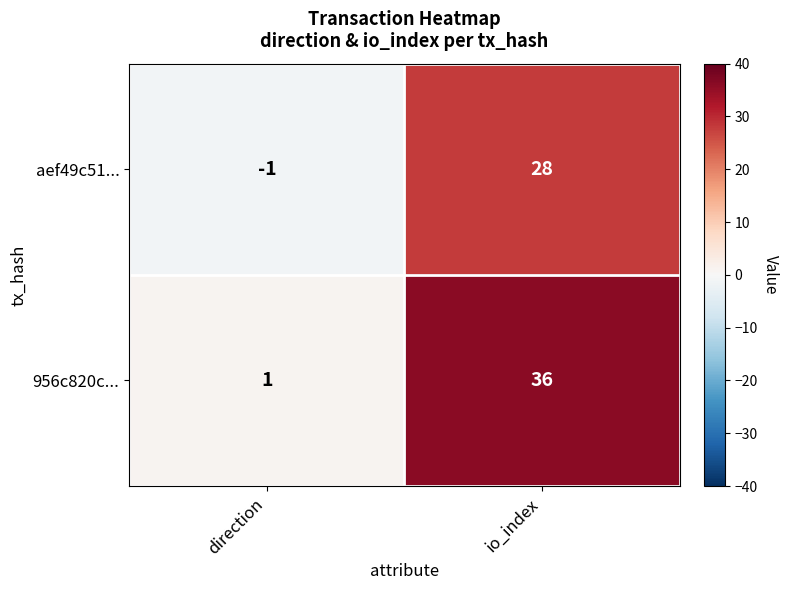

True or false: aef49c51... has a value of 0 at direction.

False